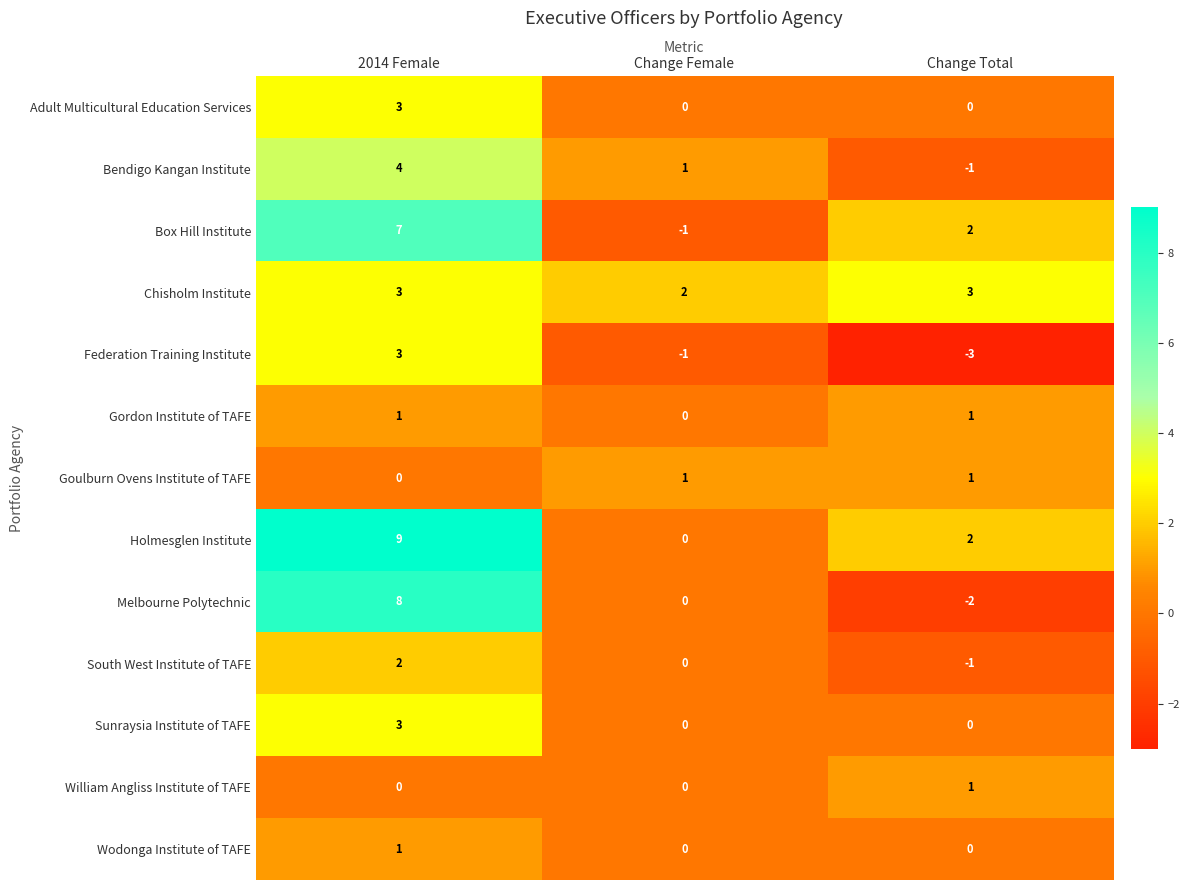

What is the sum of all Chisholm Institute values?

8